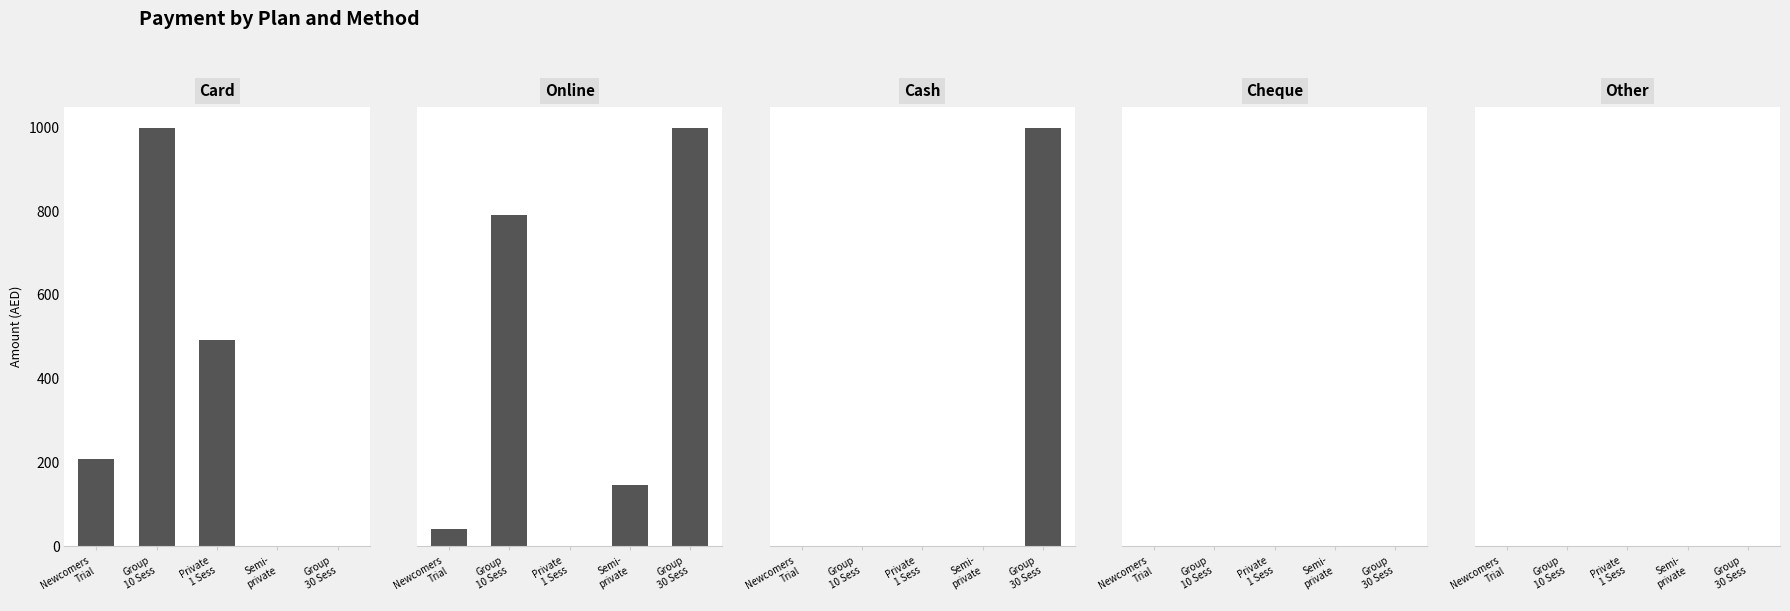

Reading left to right, extract all data points from this chart.

Card: 208	998	493	0	0
Online: 104	1996	0	368	2520
Cash: 0	0	0	0	2520
Cheque: 0	0	0	0	0
Other: 0	0	0	0	0